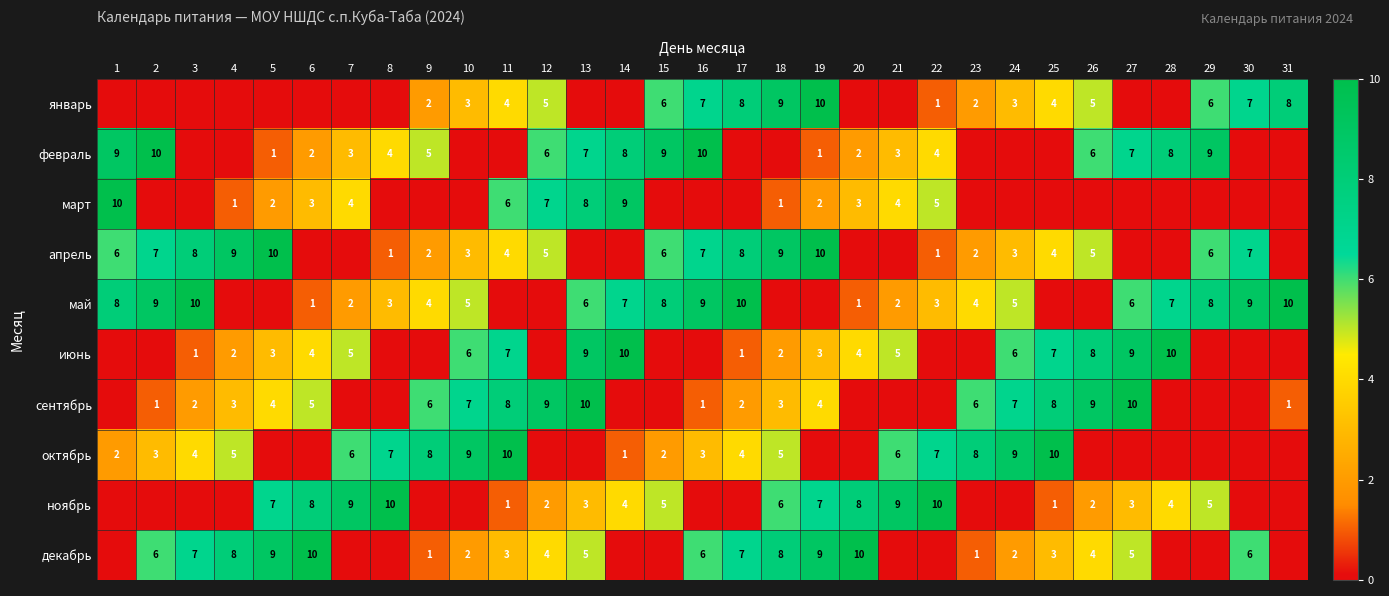

Is it true that июнь equals 7 at 6?

False